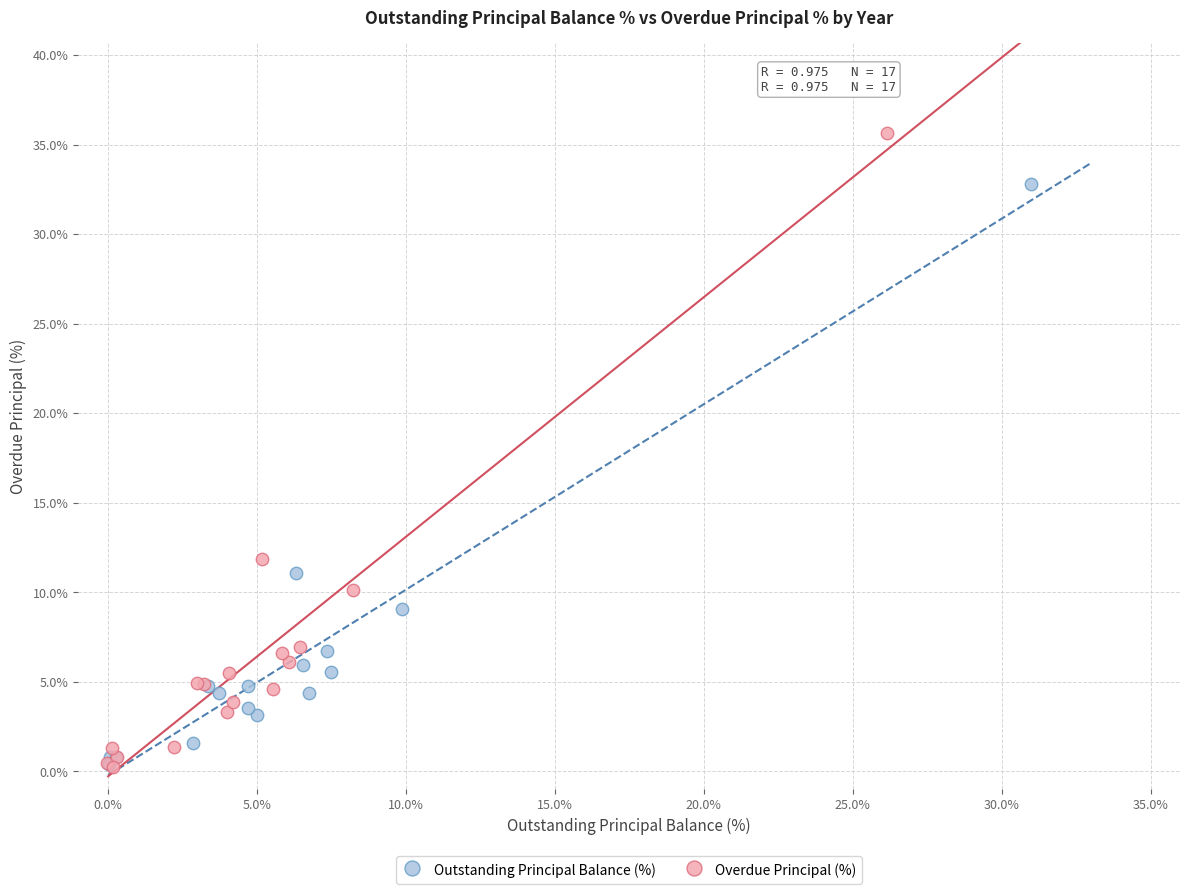

Which series has the widest spread of Y values?

Overdue Principal (%)